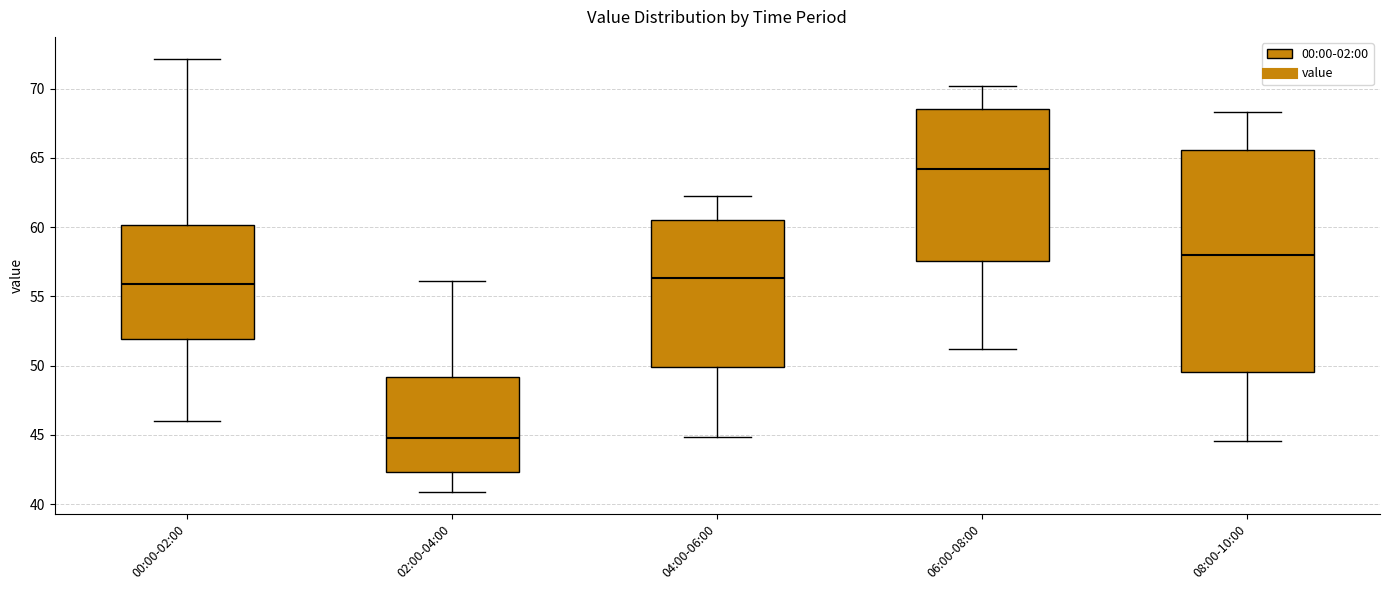

Comparing the boxes themselves (not the whiskers), which one is the tallest?

08:00-10:00